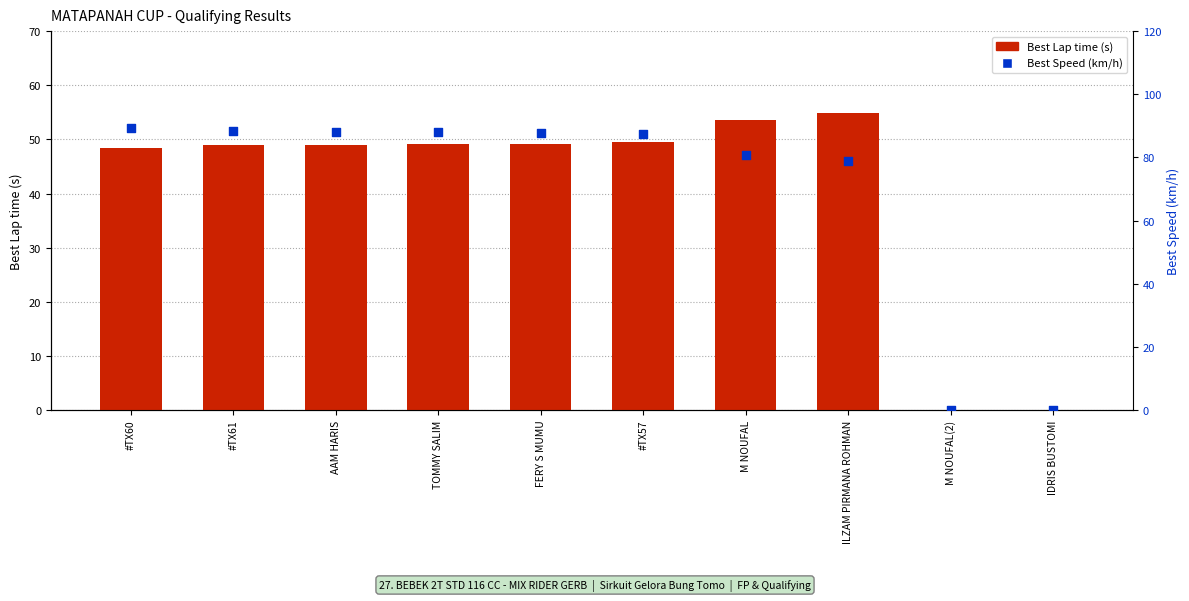

What are all the series names shown in the legend?

Best Lap time, Best Speed